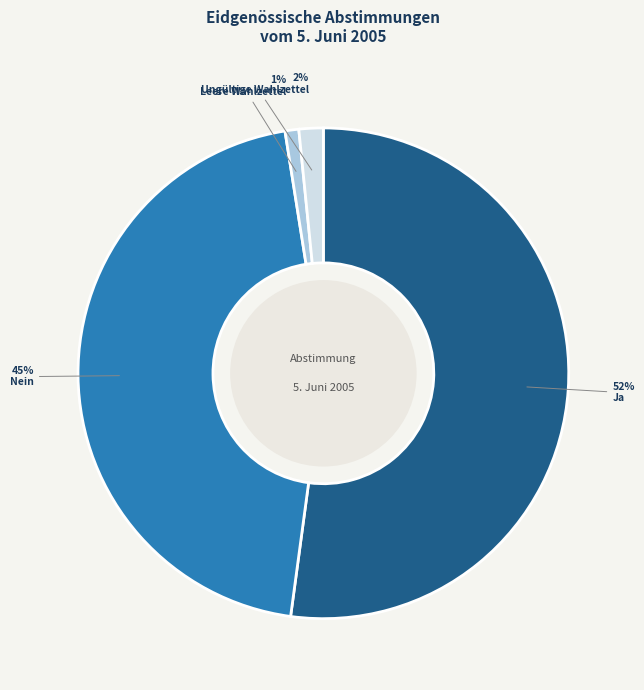

Combined, do Nein and Ja account for over 50%?

Yes